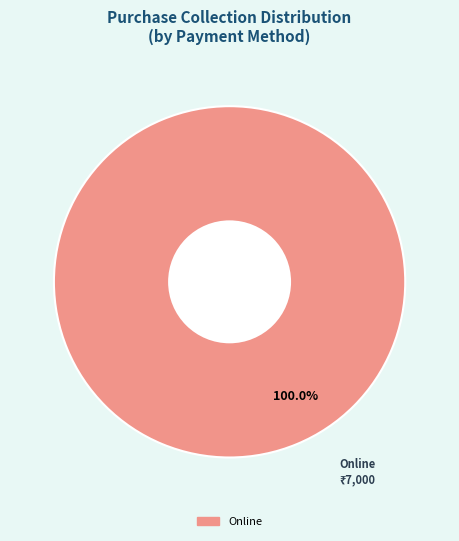

Is there any slice that represents more than half of the pie?

Yes